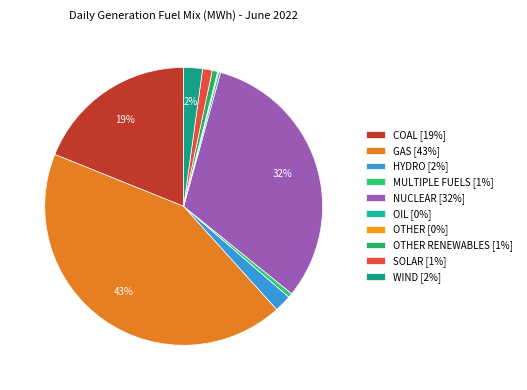

Which slice is the largest?

GAS [43%]